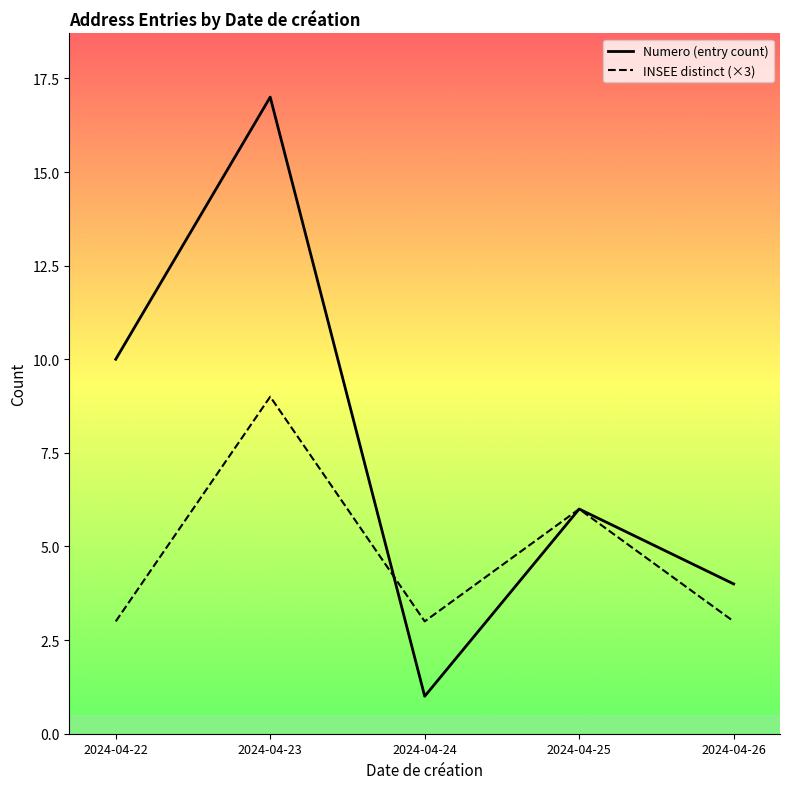

Rank the series at 2024-04-24 from lowest to highest value.

Numero (entry count), INSEE distinct (×3)